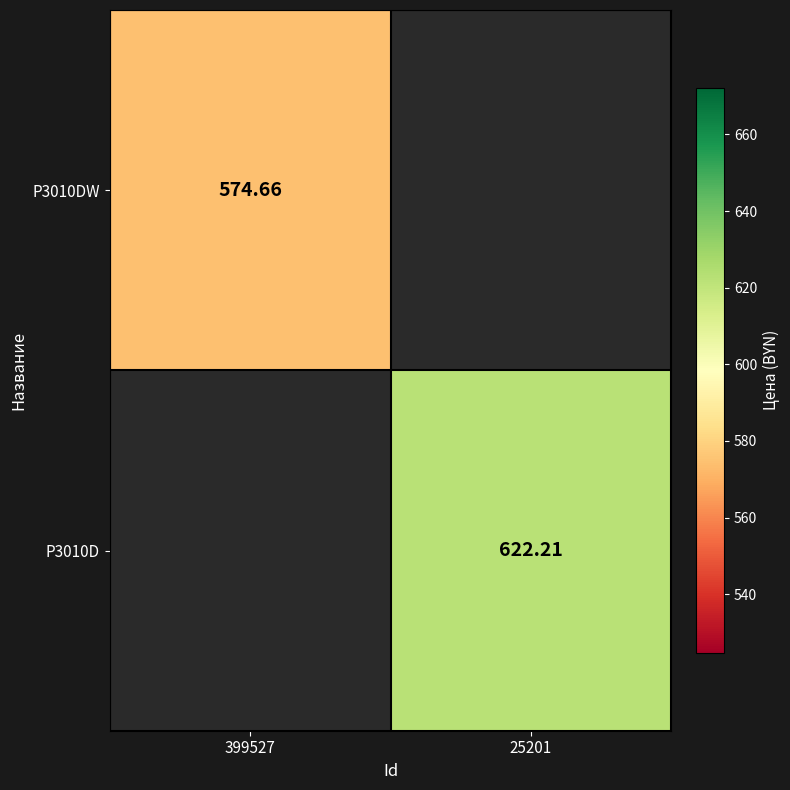

Which category has the lowest value in the P3010D series?

399527